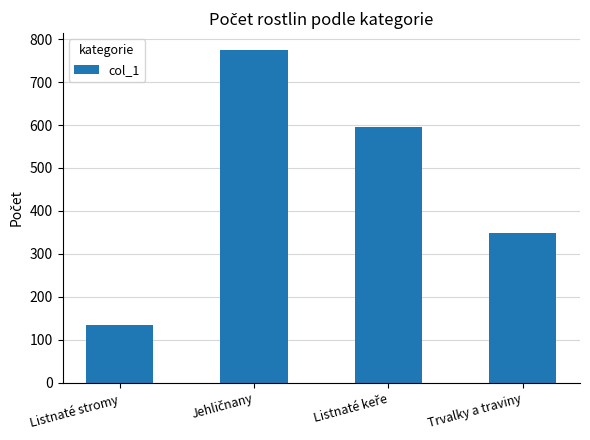

What is the average value?

464